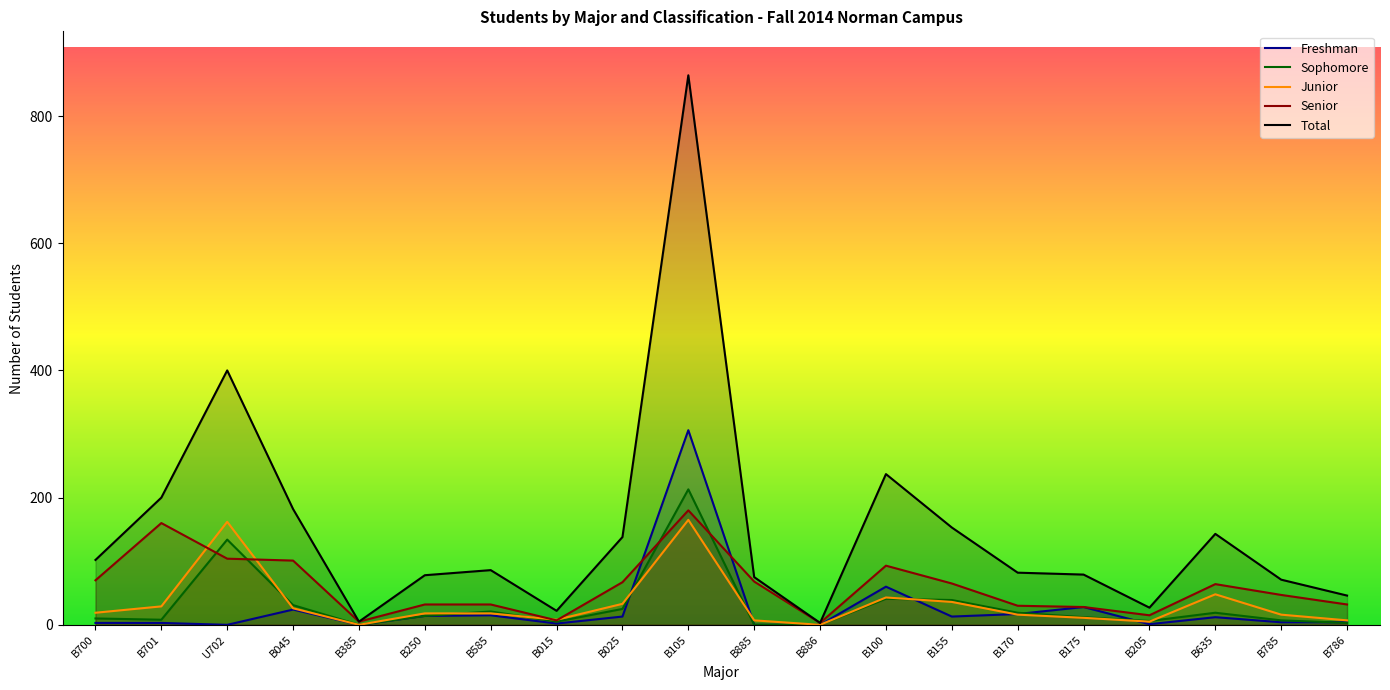

What is the difference between the Sophomore values at U702 and B170?

115